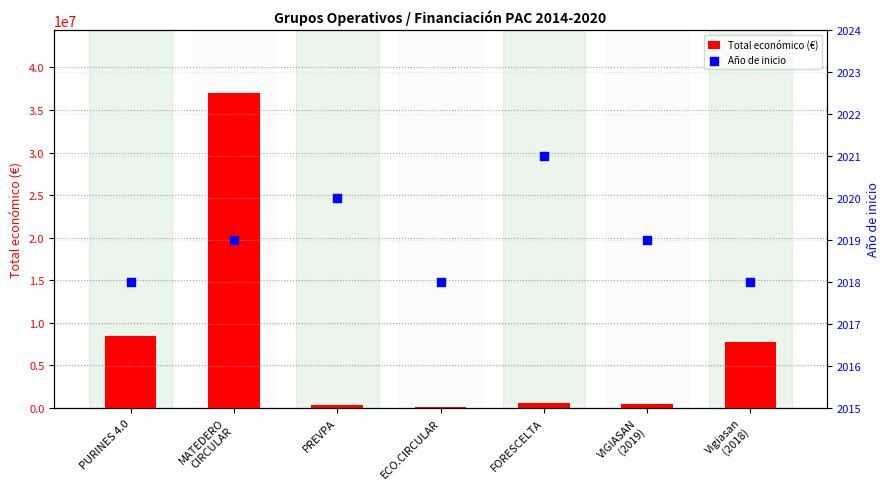

What are all the series names shown in the legend?

Total económico (€), Año de inicio